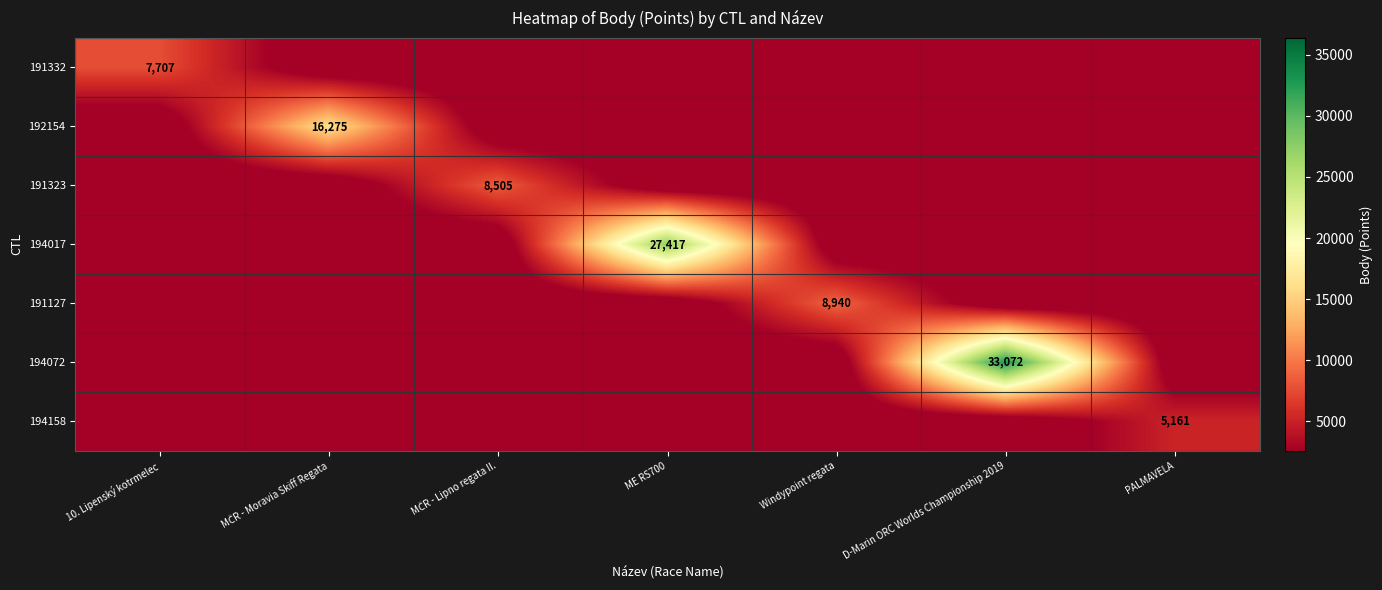

At which label does 194072 reach its peak?

D-Marin ORC Worlds Championship 2019